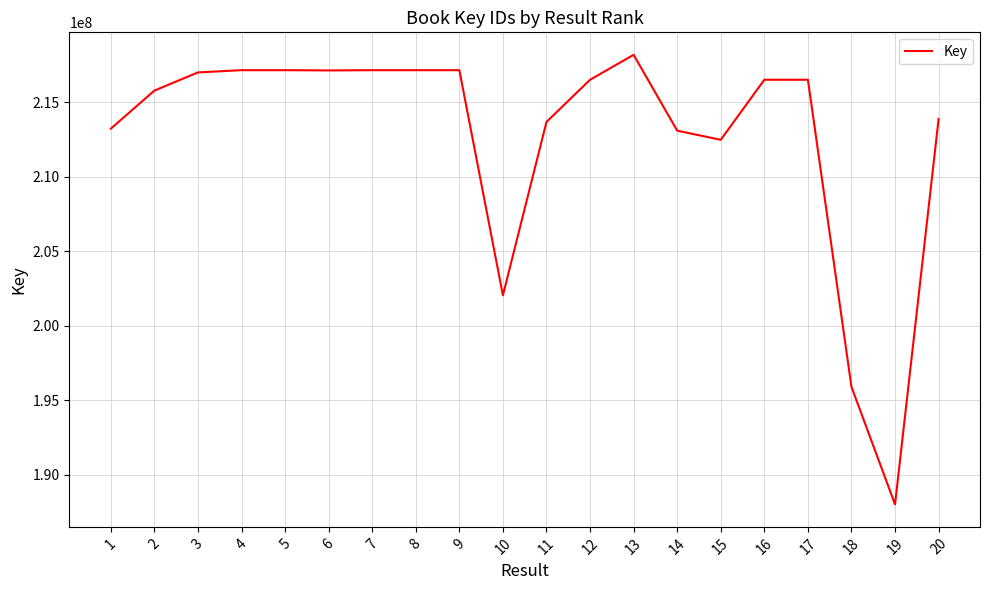

How many lines are shown in the chart?

1